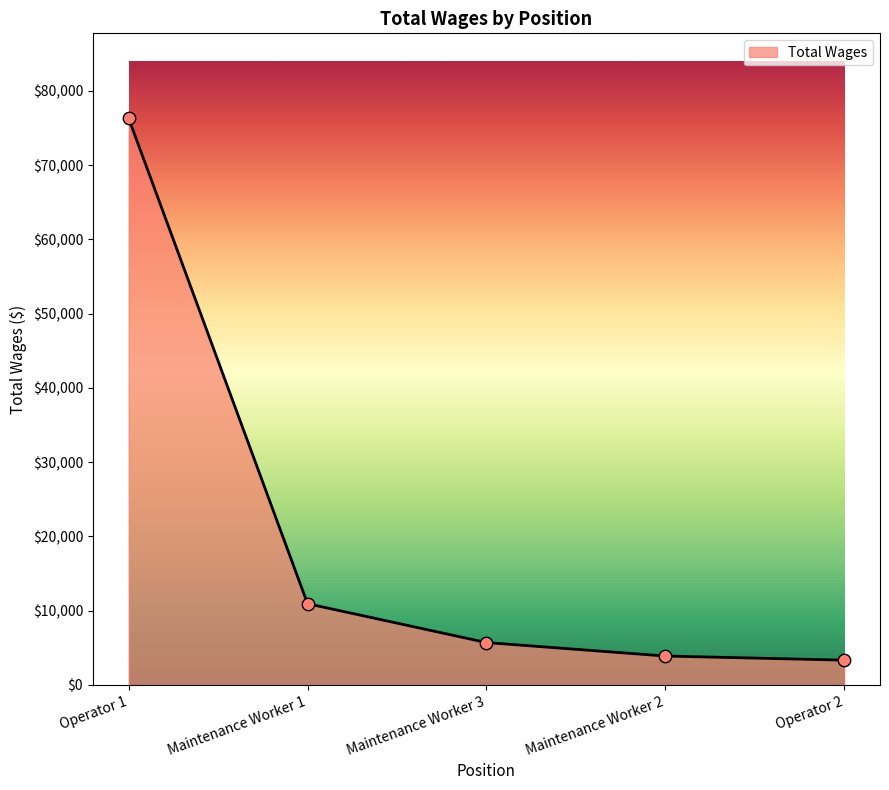

Approximately how many times larger is the value at Maintenance Worker 3 compared to Maintenance Worker 2?

1.5